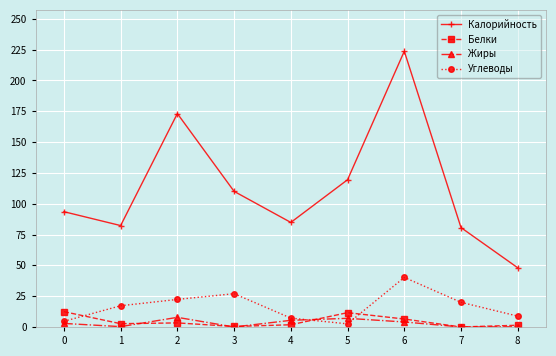

How many data points in Калорийность are above 93?

5